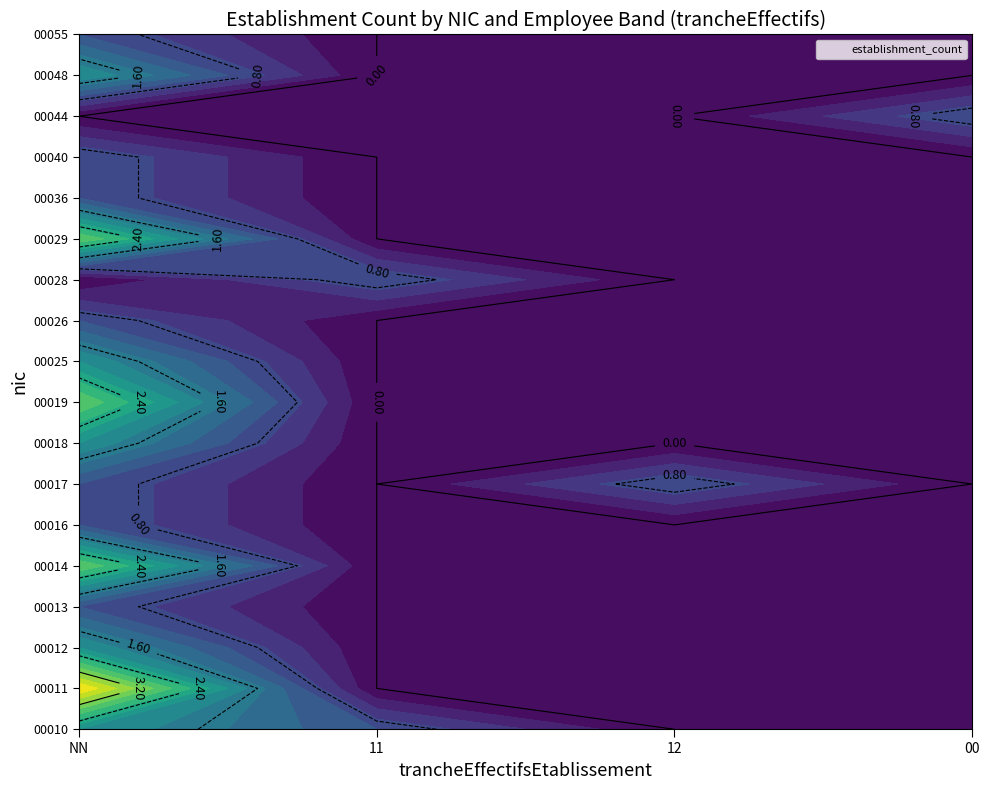

Which label corresponds to the largest value in the chart?

NN